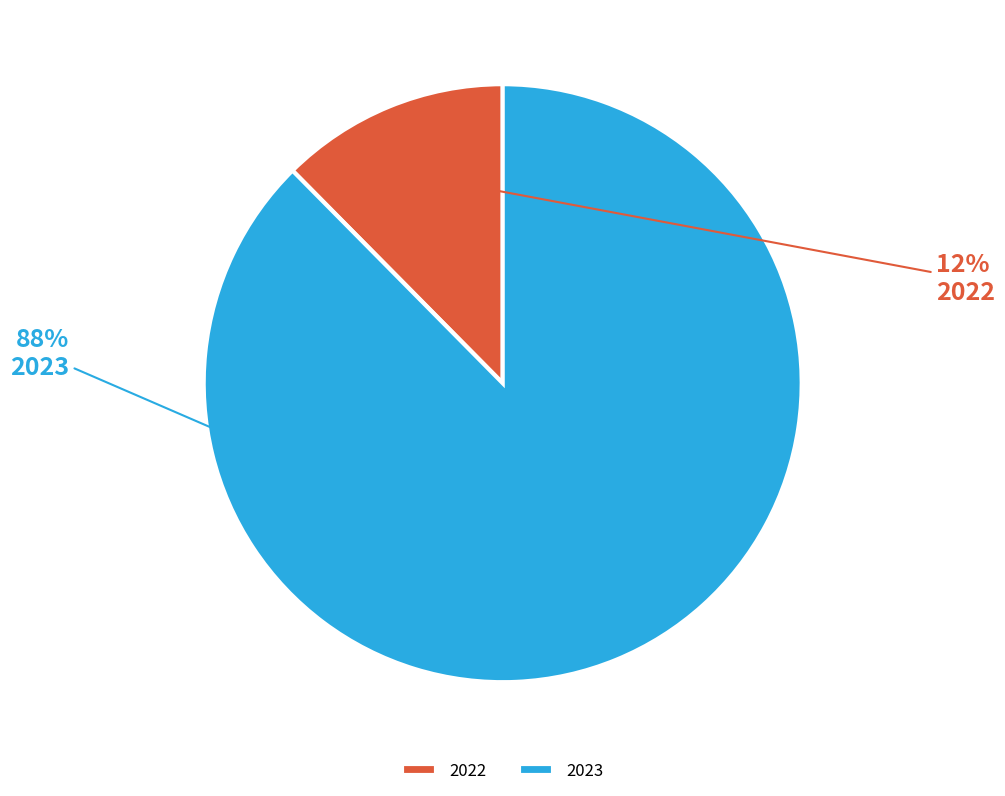

To the nearest percent, what is the average slice percentage?

50%